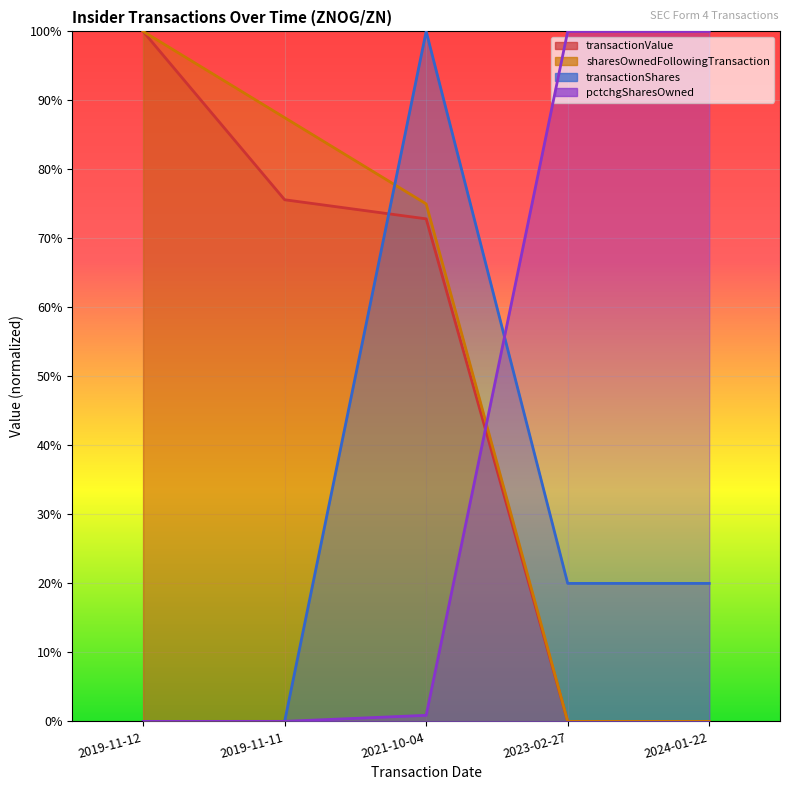

What is the difference between the maximum and minimum values in the transactionValue series?

1.0